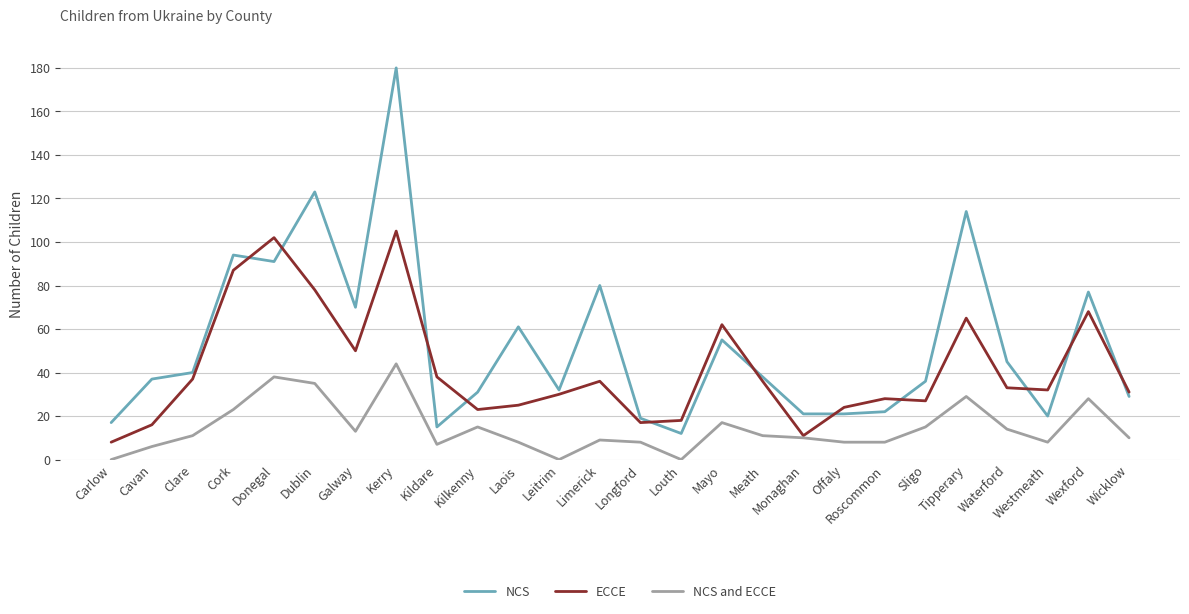

Reading left to right, transcribe all the data shown in this chart.

NCS: 17	37	40	94	91	123	70	180	15	31	61	32	80	19	12	55	38	21	21	22	36	114	45	20	77	29
ECCE: 8	16	37	87	102	78	50	105	38	23	25	30	36	17	18	62	36	11	24	28	27	65	33	32	68	31
NCS and ECCE: 0	6	11	23	38	35	13	44	7	15	8	0	9	8	0	17	11	10	8	8	15	29	14	8	28	10